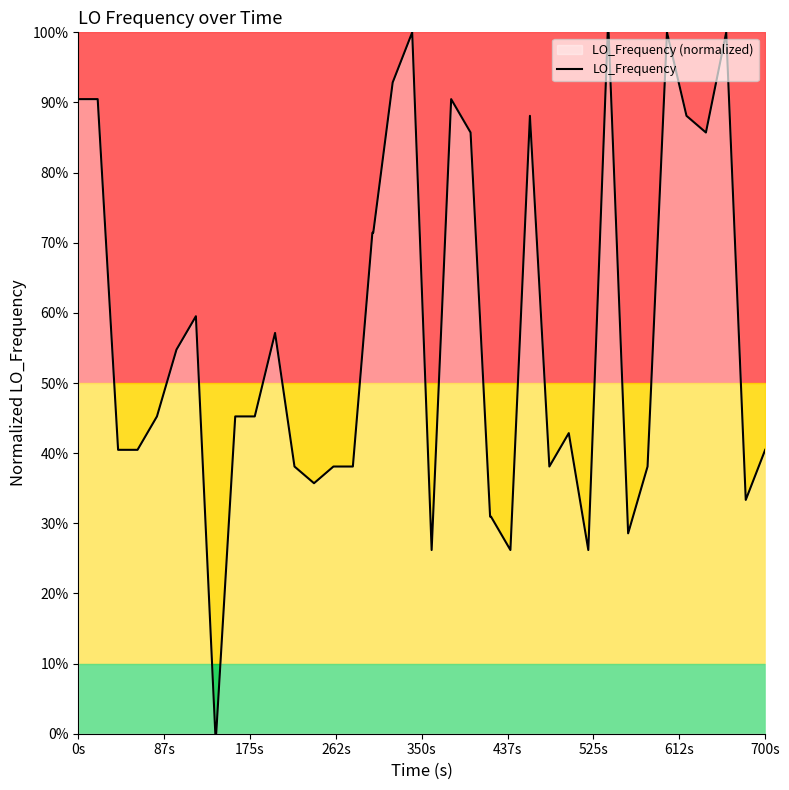

What is the difference between the maximum and minimum values?

1.0